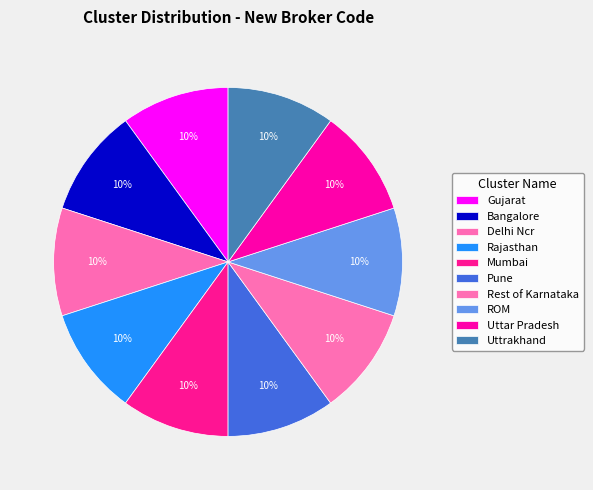

How many slices are in this pie chart?

10